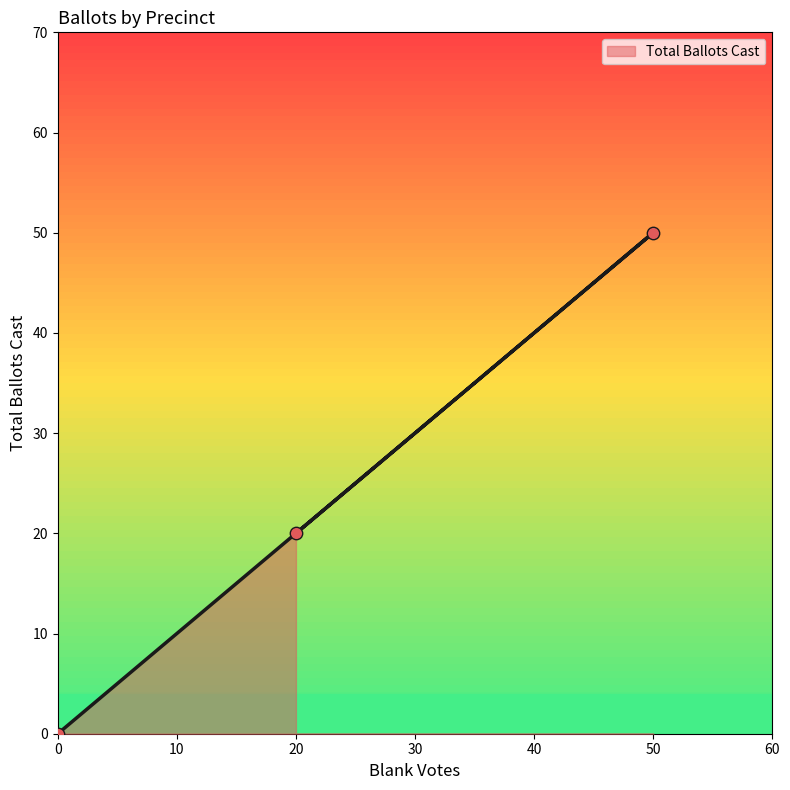

Between 20 and 50, which is larger?

50